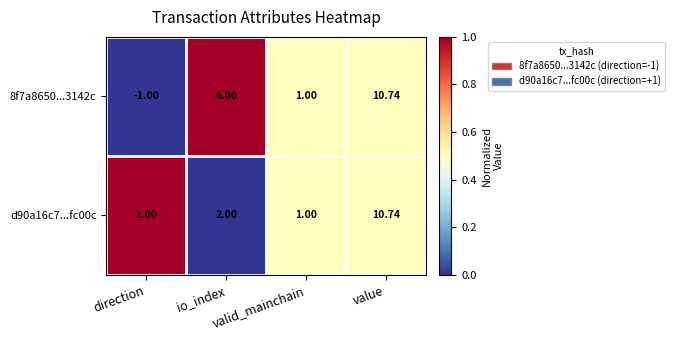

How many data points in d90a16c7...fc00c are less than 2?

2